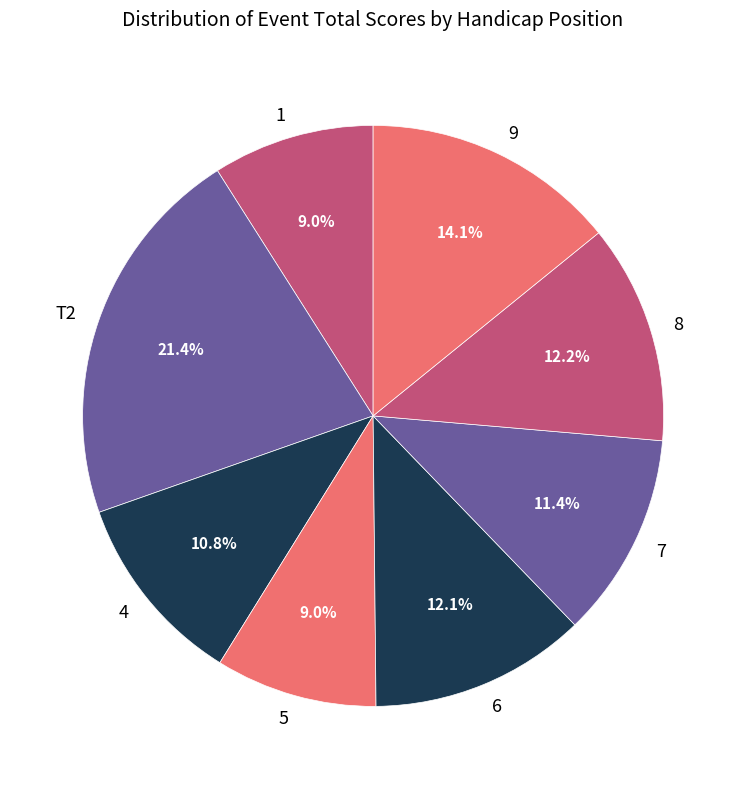

What is the total percentage of 8 and 5?

21.2%